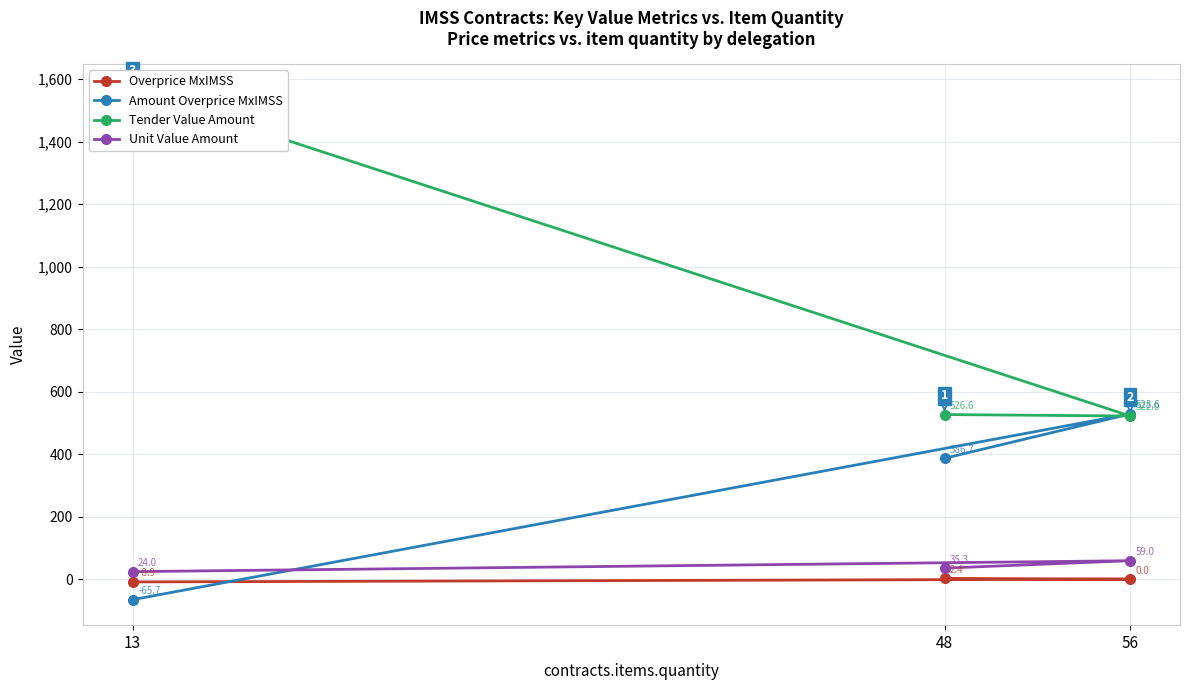

Where is Amount Overprice MxIMSS nearest to the value 231?

48